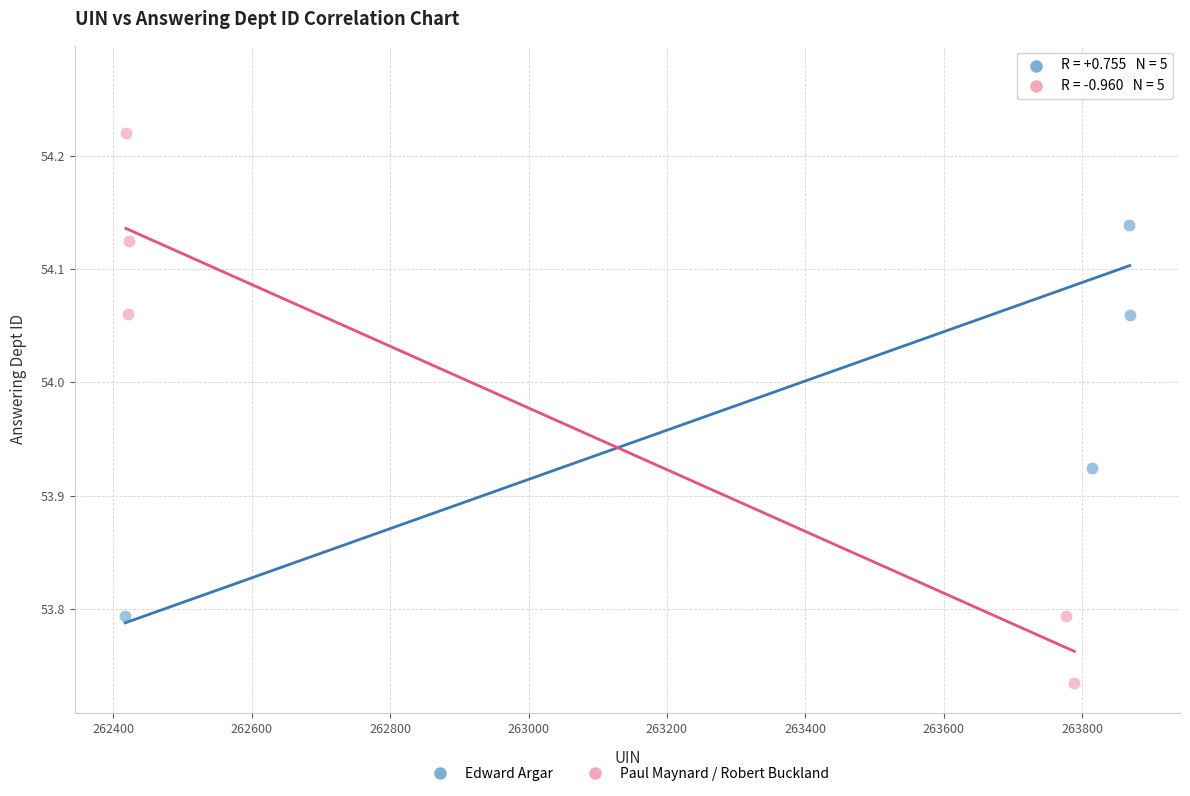

Which series contains the lowest Y value?

Paul Maynard / Robert Buckland